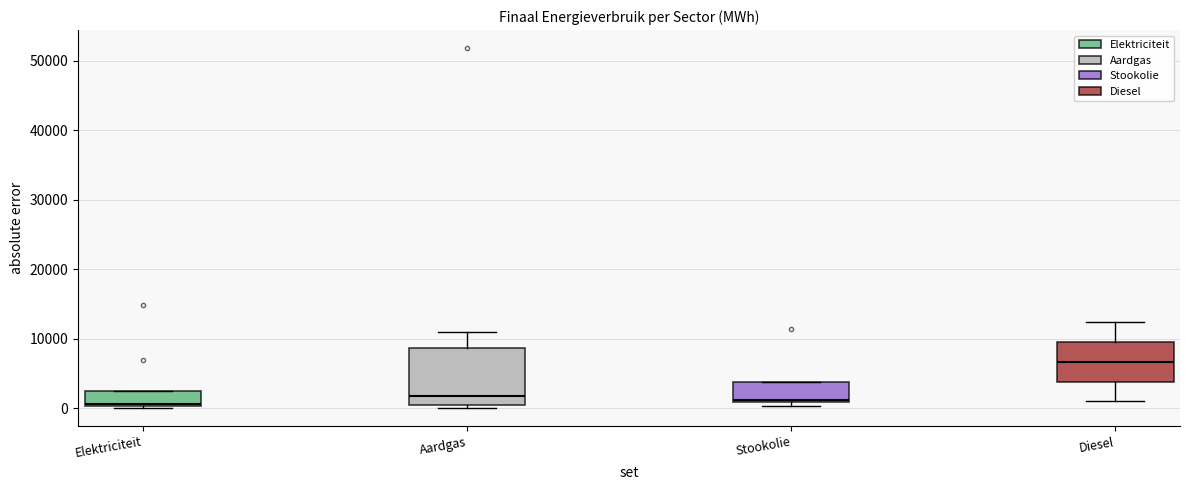

Reading left to right, transcribe this box plot: for each box, give where its median line is, the range the box spans, and where its two whiskers end, as read against the y-axis. The values are not printed on the chart, so give them approximately, as read against the axis.

Elektriciteit: median 1000, box 0 to 3000, whiskers 0 to 3000
Aardgas: median 2000, box 0 to 9000, whiskers 0 (just below the box's lower edge) to 11000
Stookolie: median 1000, box 1000 to 4000, whiskers 0 to 4000
Diesel: median 7000, box 4000 to 10000, whiskers 1000 to 12000